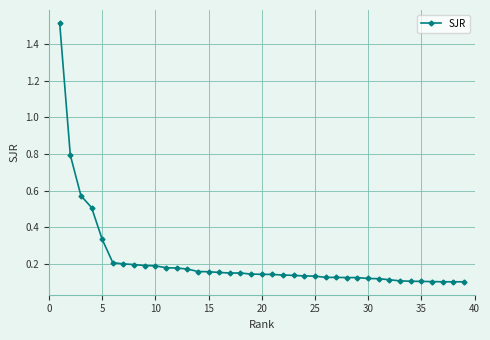

How many distinct data groups are displayed?

1